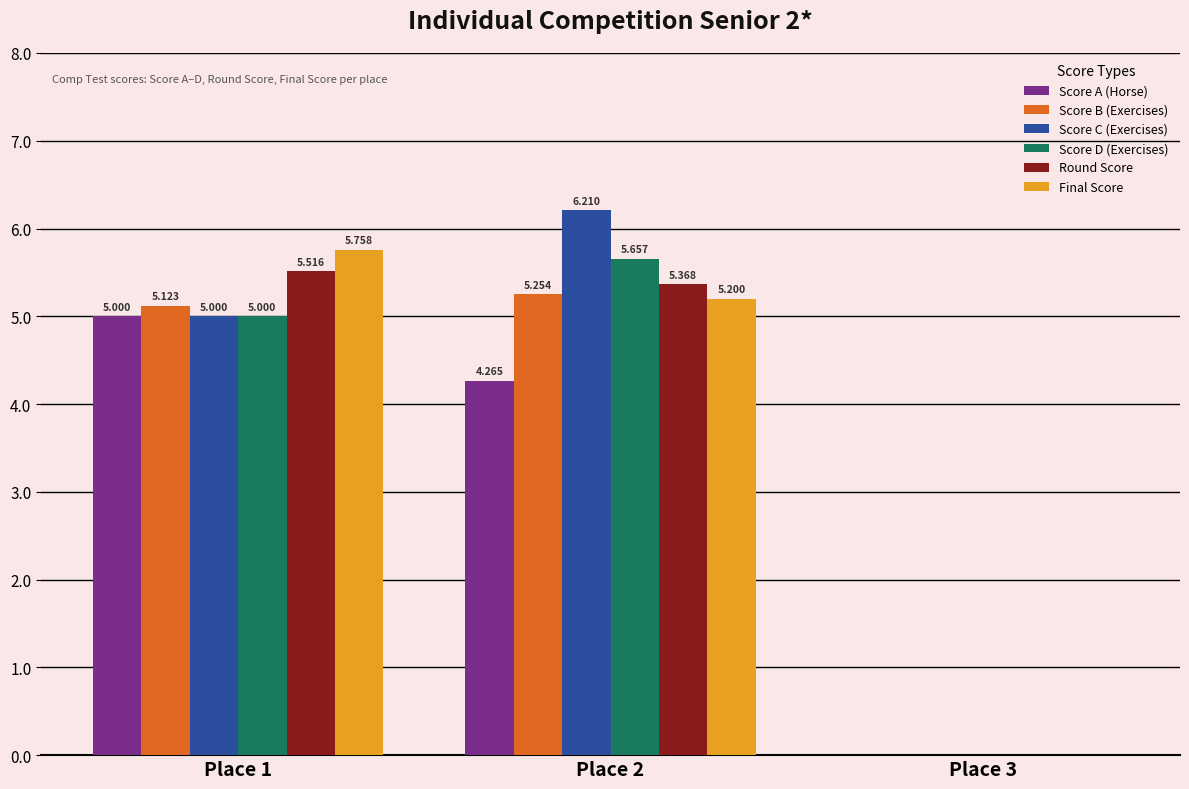

What is the spread (max minus min) of values at Place 2?

1.9